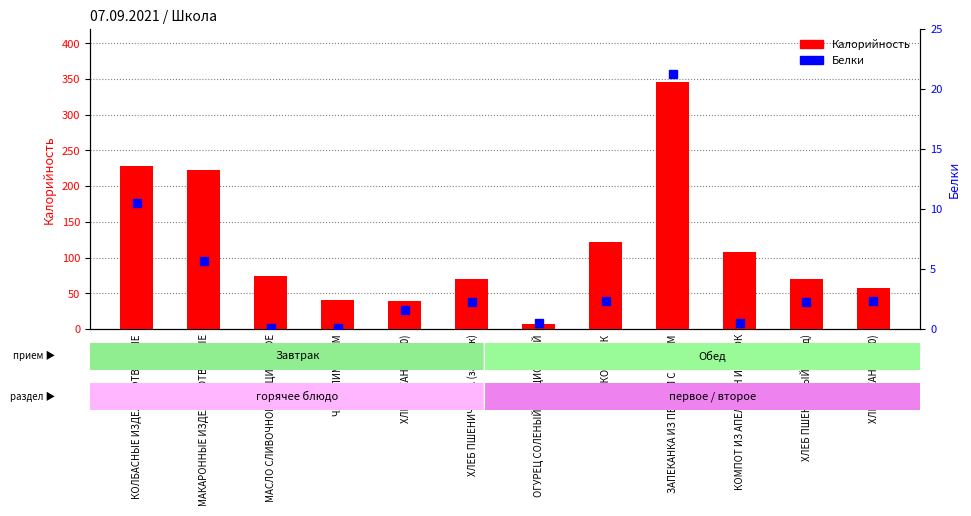

The value of Белки at ХЛЕБ ПШЕНИЧНЫЙ. (завтрак) is 2.3. True or false?

True